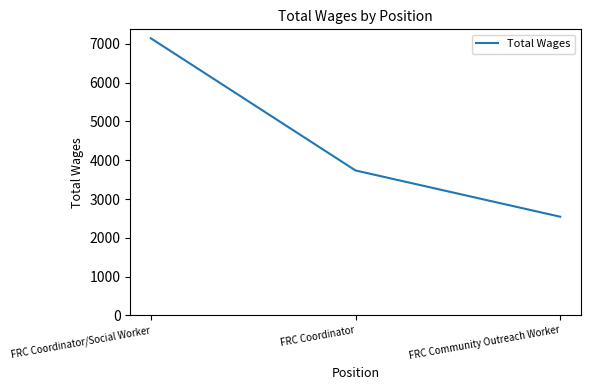

What is the change in value from FRC Coordinator/Social Worker to FRC Community Outreach Worker?

-4602